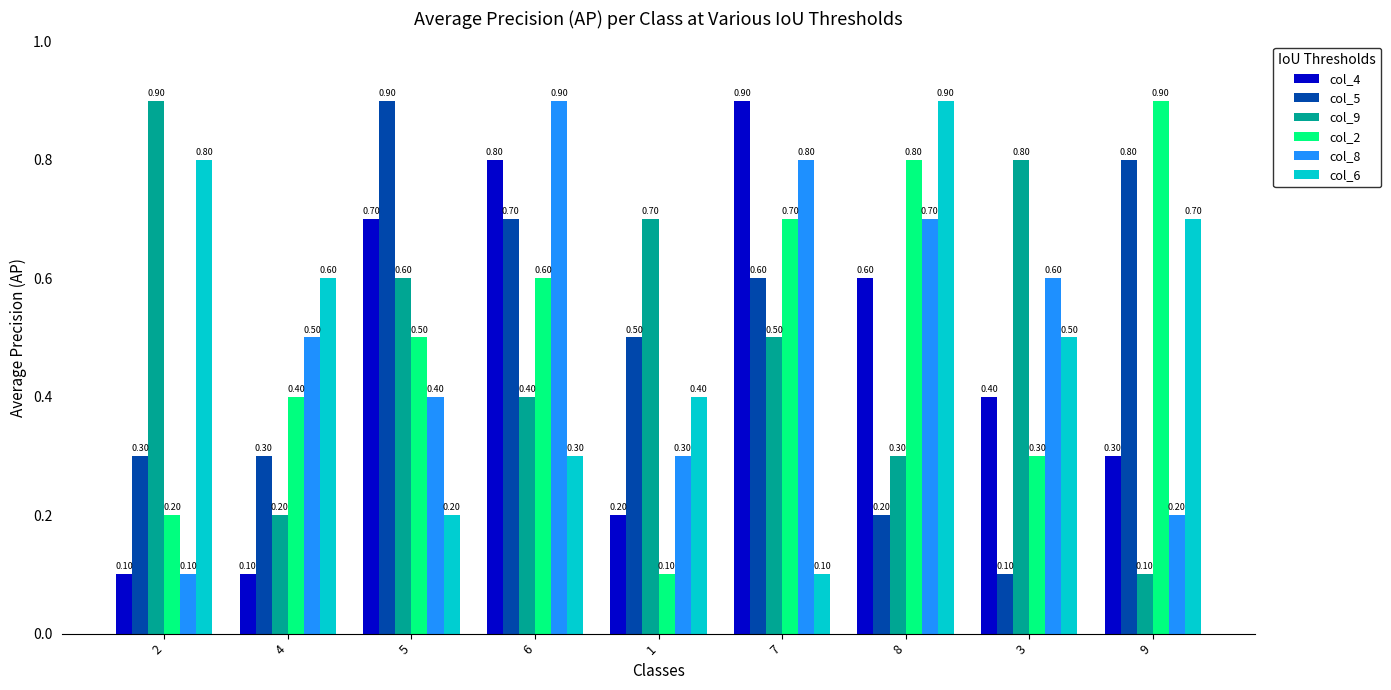

The value of col_2 at 5 is 0.5. True or false?

True